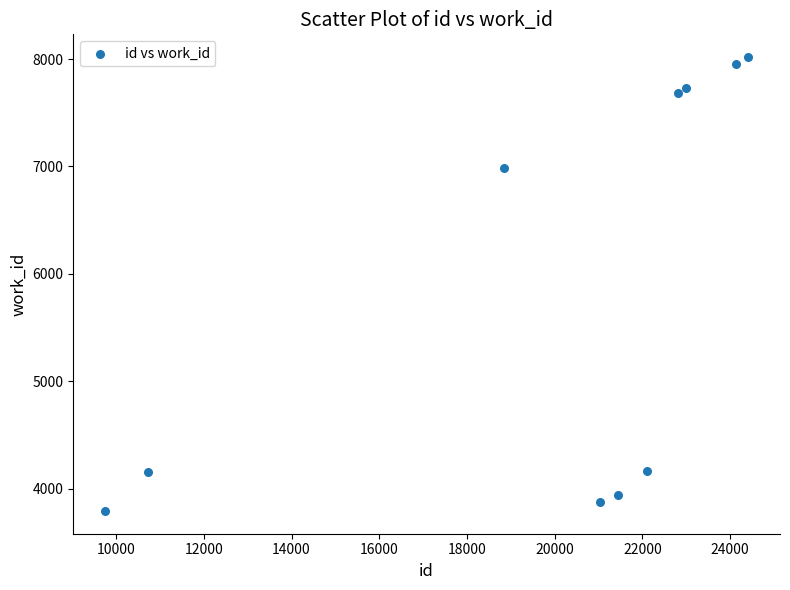

What is the range of Y values (max minus min)?

4228